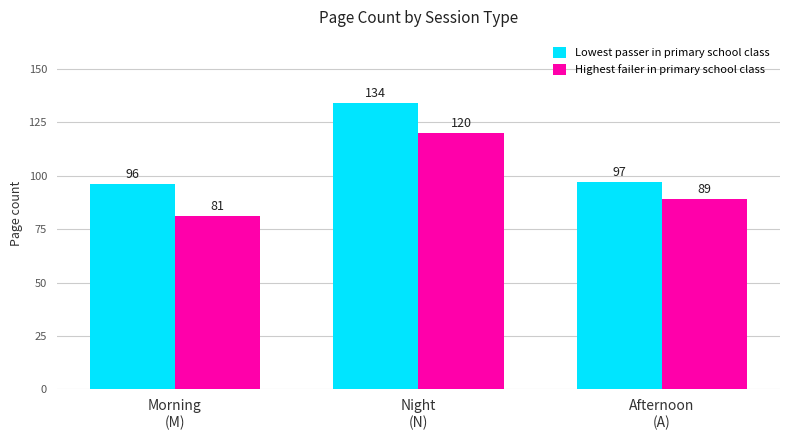

Rank the series by their maximum value, from highest to lowest.

Lowest passer in primary school class, Highest failer in primary school class